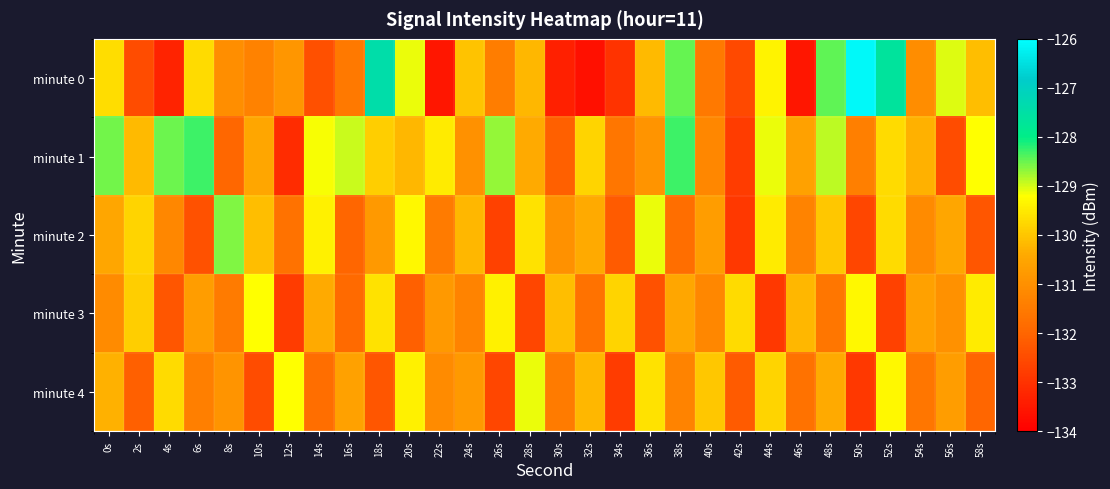

At 6s, list the series in order from smallest to largest.

minute 2, minute 4, minute 3, minute 0, minute 1